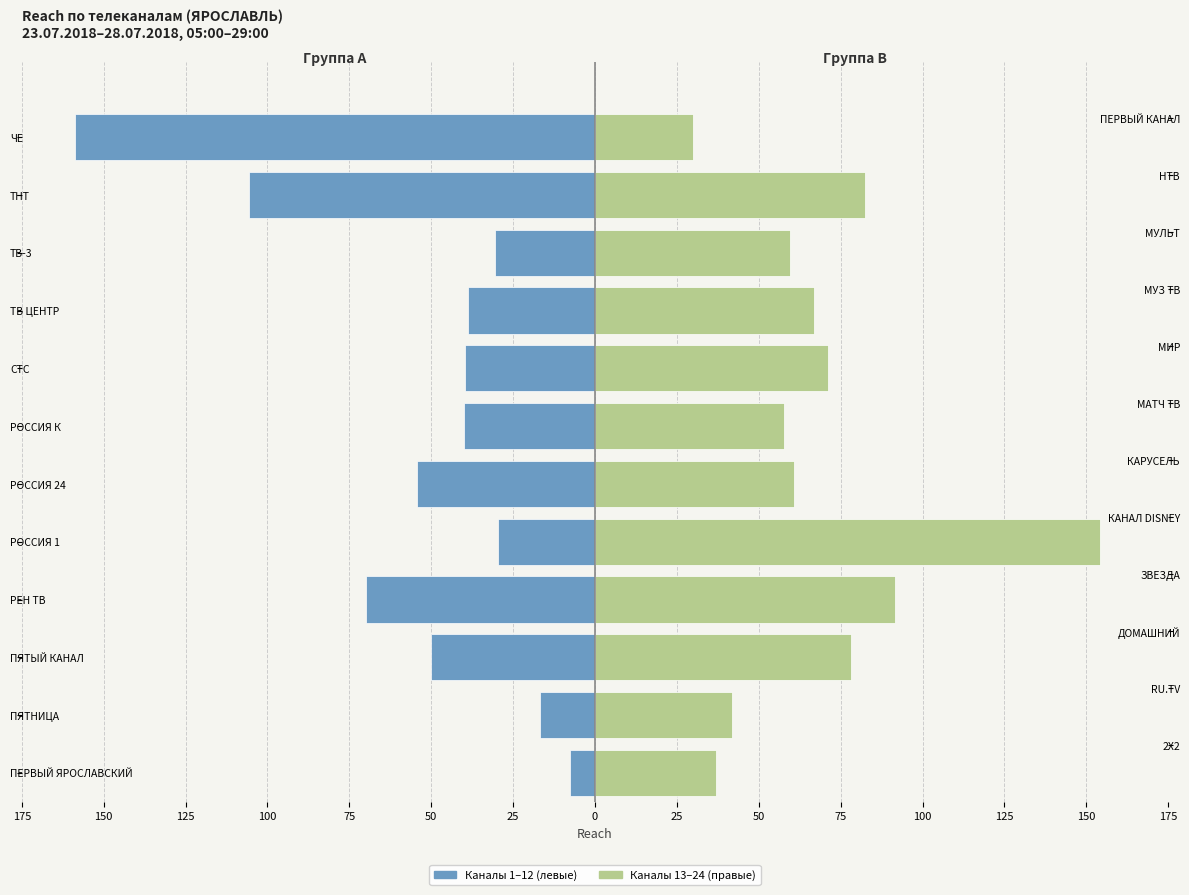

Are the bars horizontal?

Yes